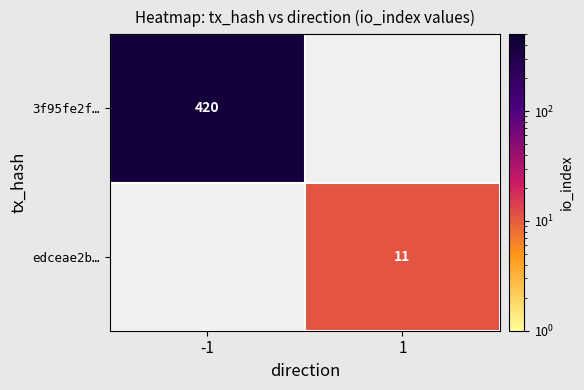

How many data points does each series have?

2